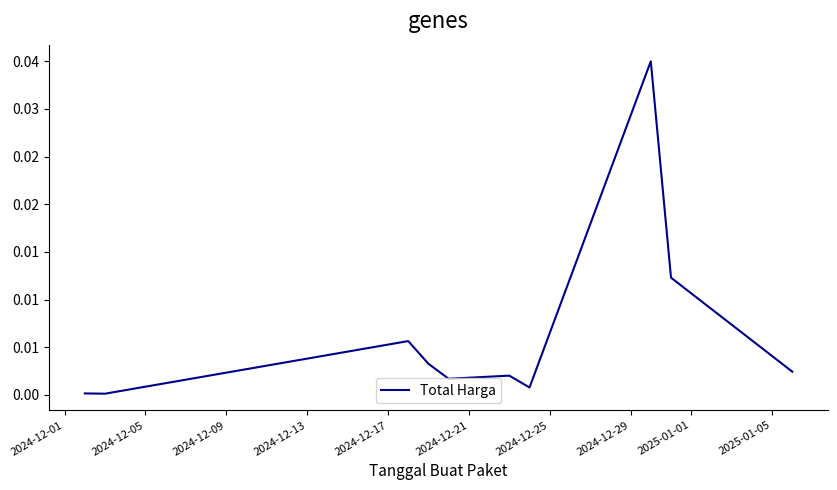

Does the chart display data point markers on the line(s)?

No